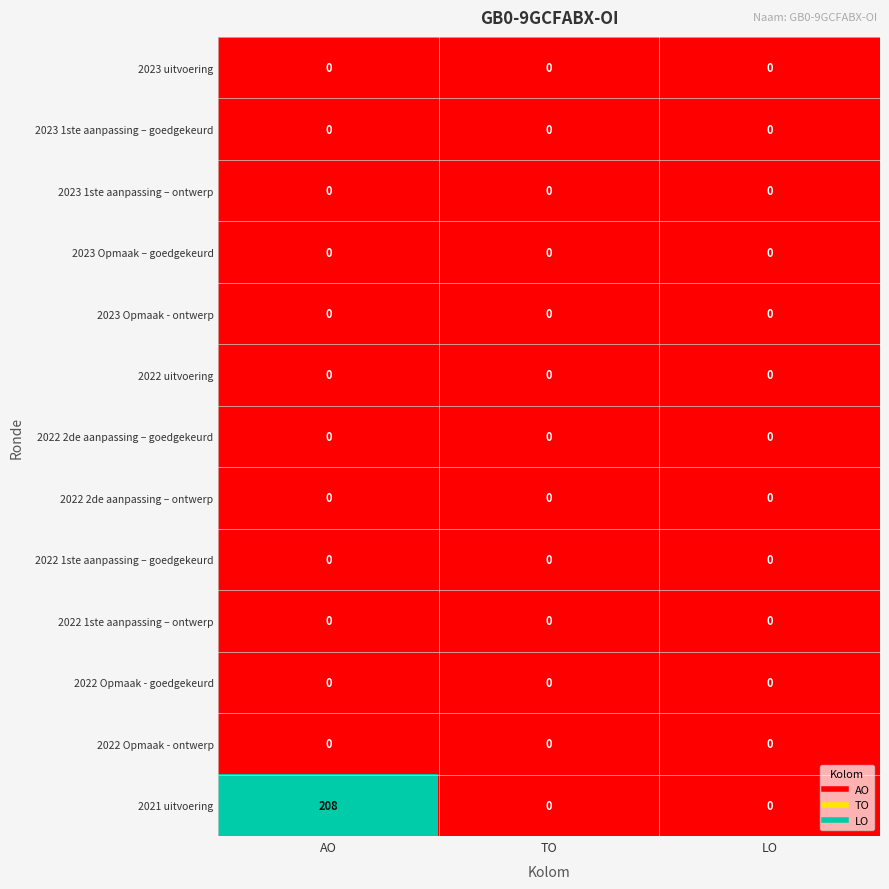

At which category is the sum across all series the highest?

AO